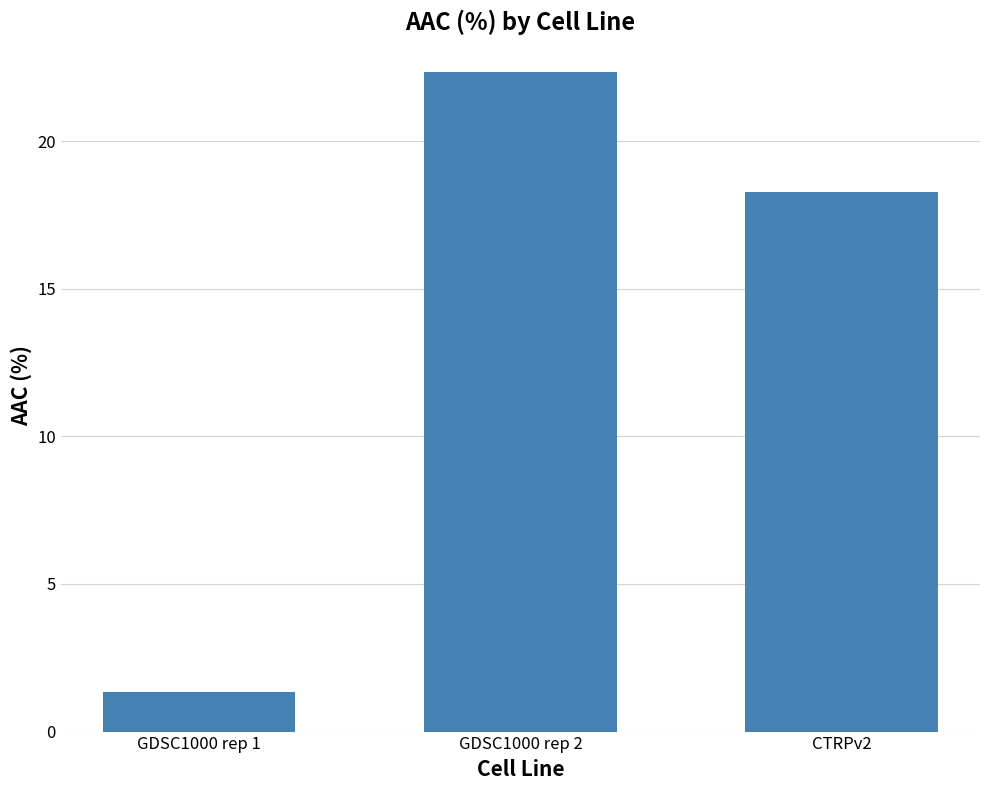

What is the greatest value displayed?

22.4